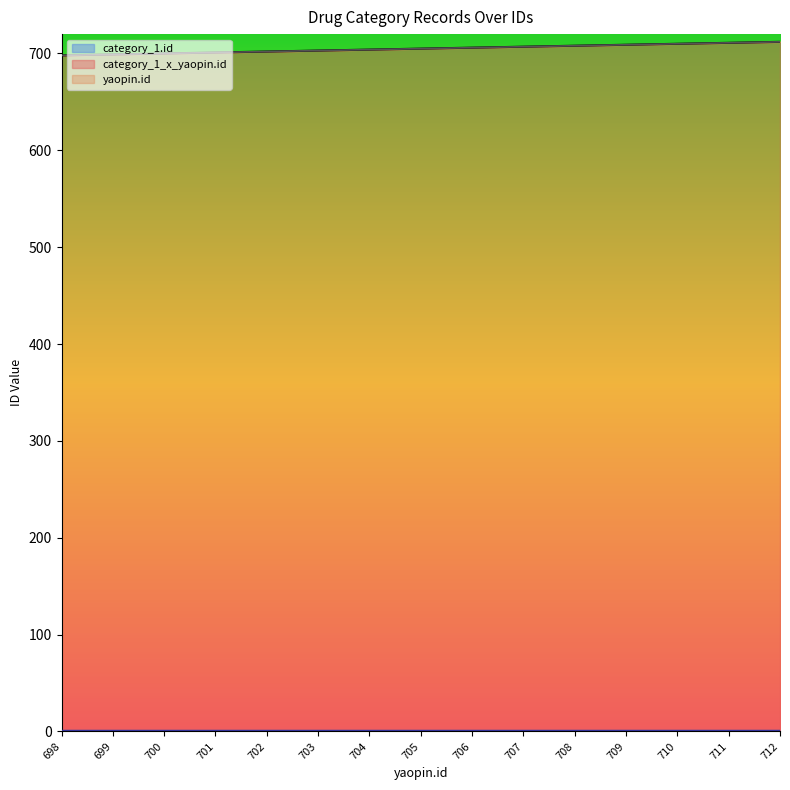

What is the difference between the second highest and second lowest values in the yaopin.id series?

12